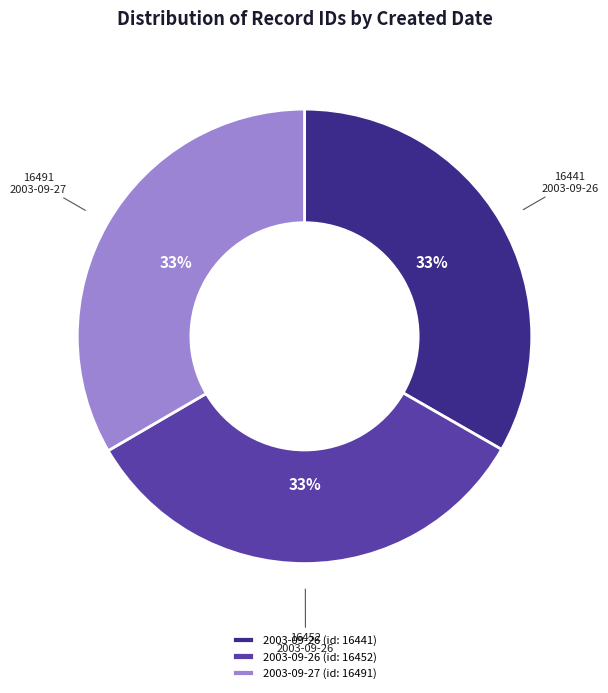

To the nearest percent, what is the combined percentage of 2003-09-27 (id: 16491) and 2003-09-26 (id: 16452)?

67%